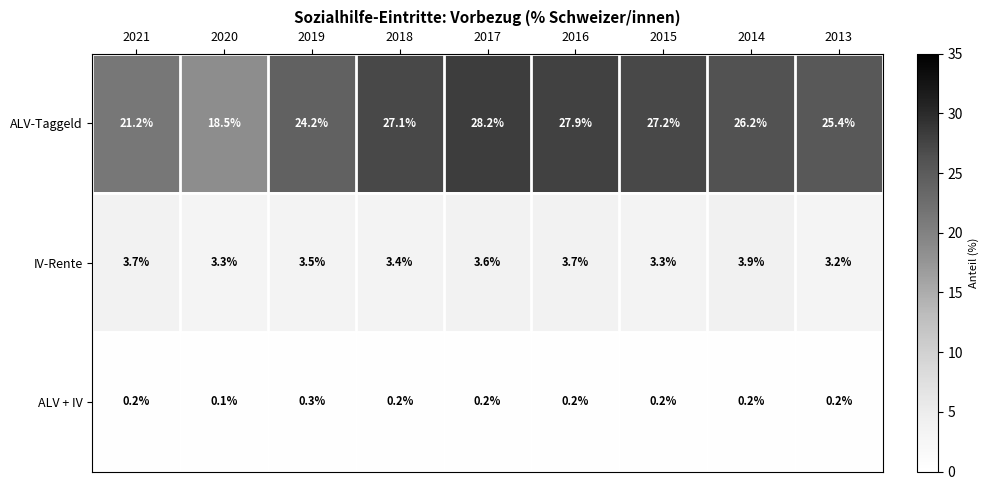

Count the IV-Rente values in the range 3 to 4.

9